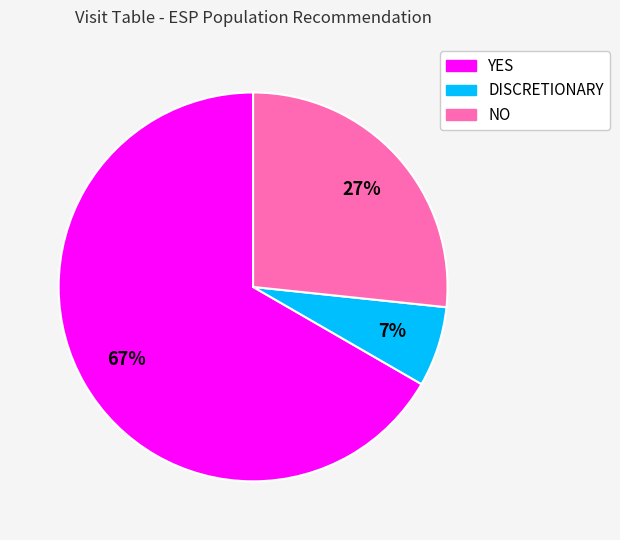

Does any single category account for the majority?

Yes